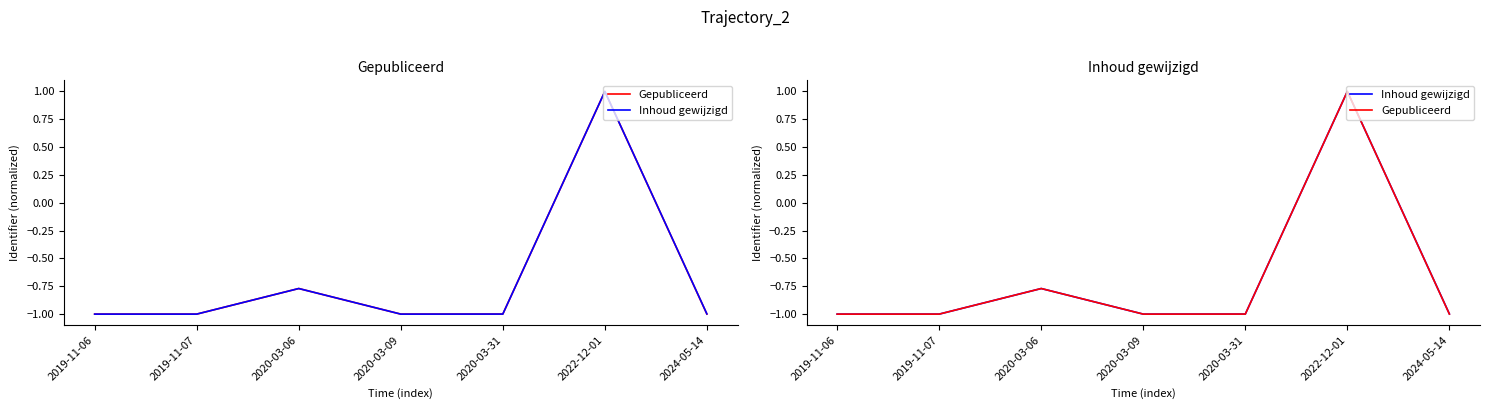

Where is the first local minimum for Inhoud gewijzigd?

2020-03-09